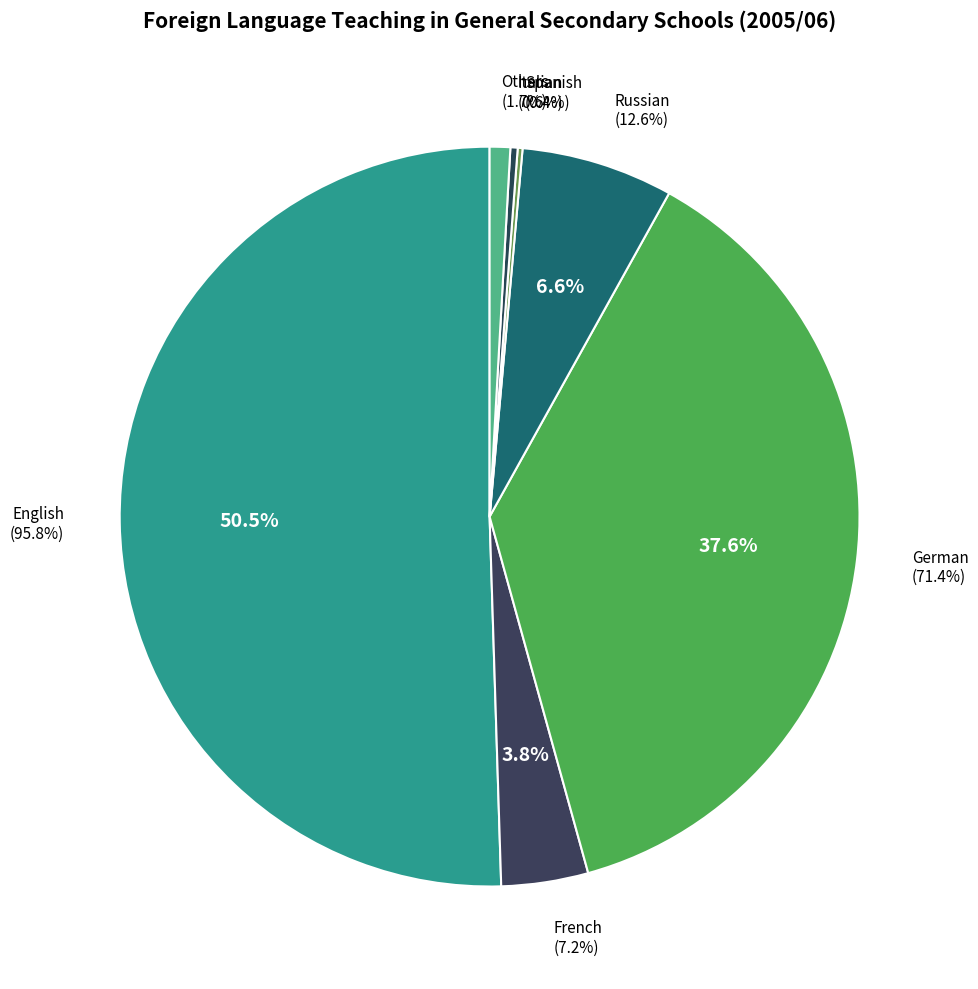

The Russian slice represents 7% of the pie. True or false?

True